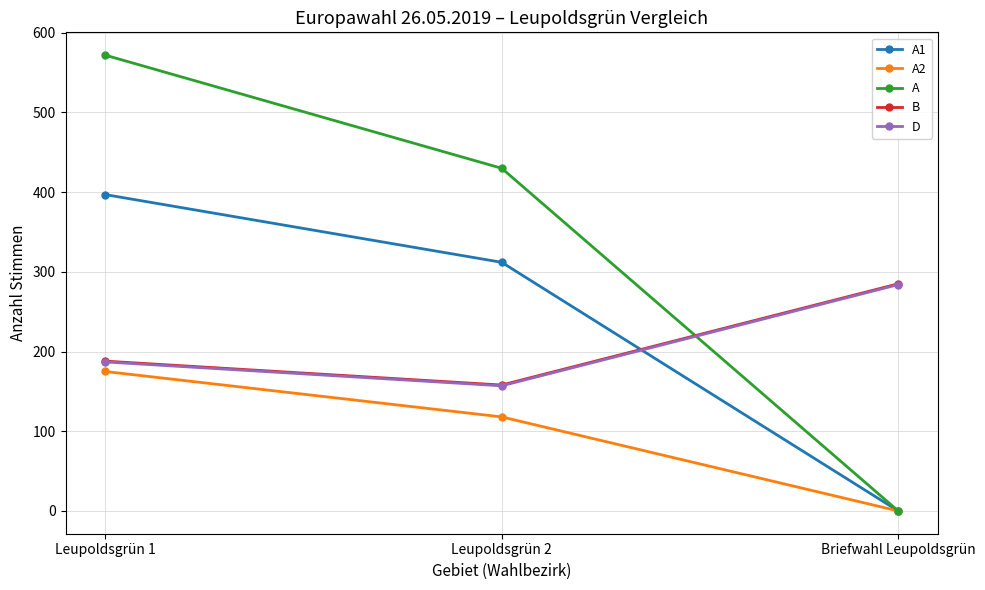

Is this an area chart (filled region under the line)?

No